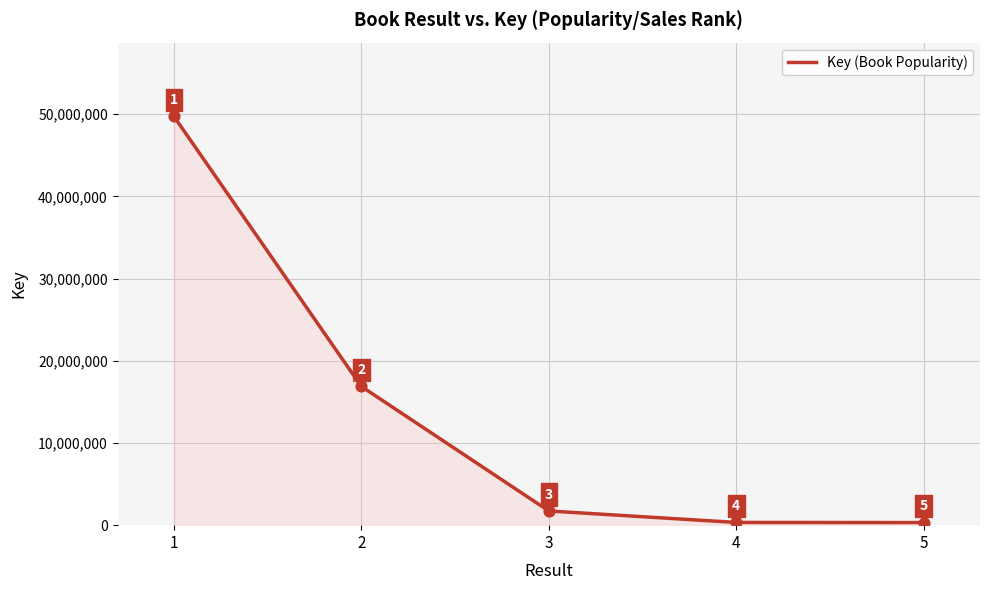

What is the change in value from 4 to 5?

-15417